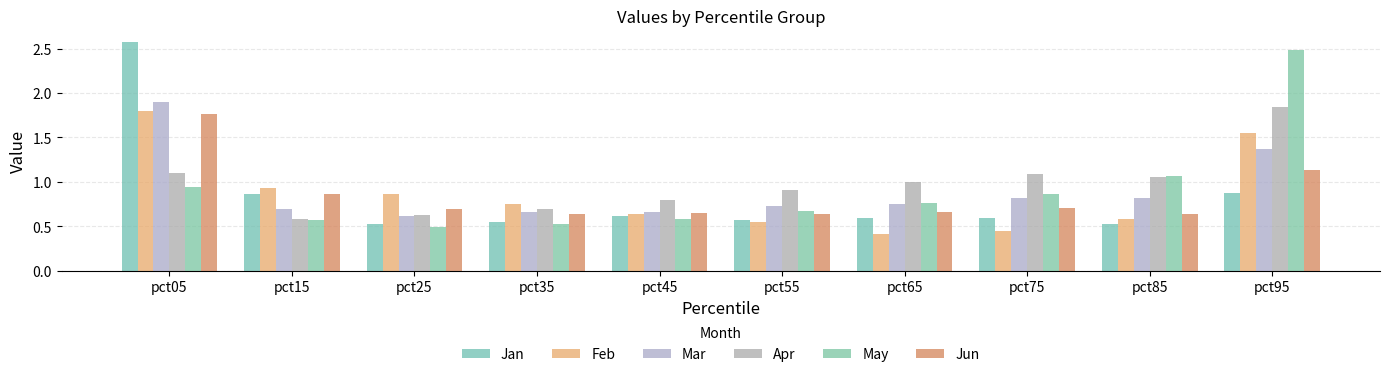

What is the minimum value shown in the chart?

0.4